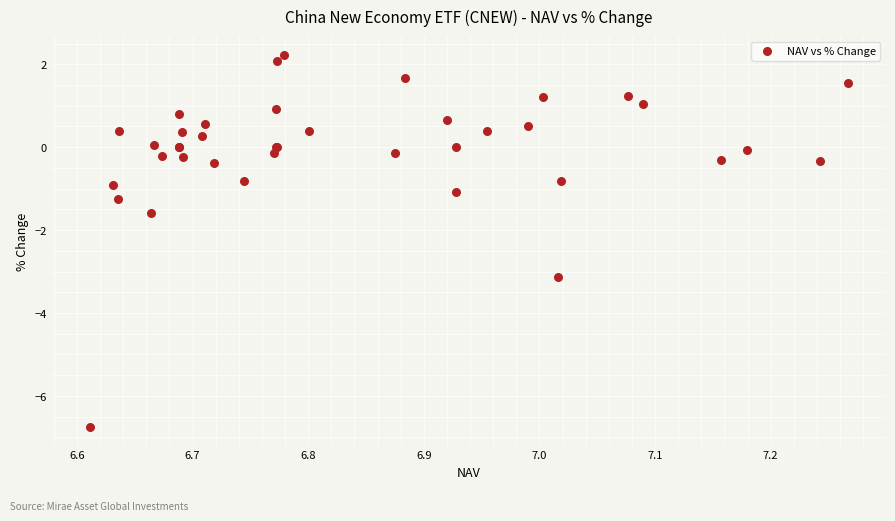

What Y value in the scatter plot is closest to -2?

-1.6